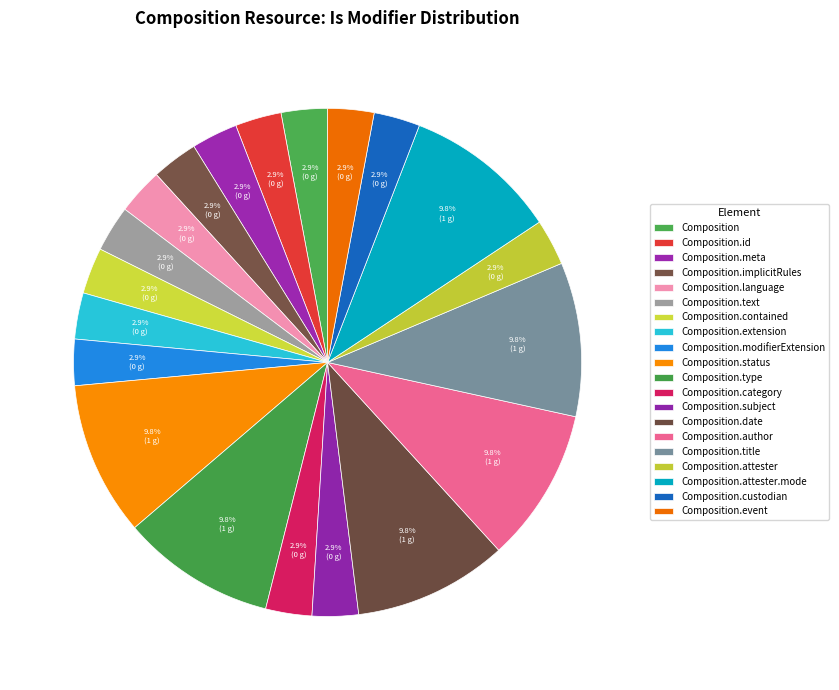

True or false: Composition.custodian accounts for 8% of the total.

False